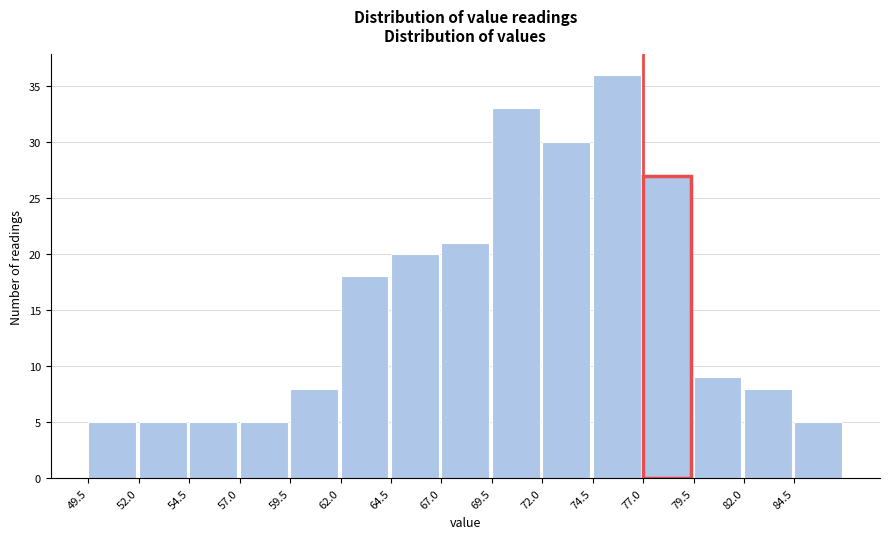

What is the height of the bar covering 84.5 to 87.0 on the x-axis? The values are not printed on the chart, so give them approximately, as read against the axis.

5